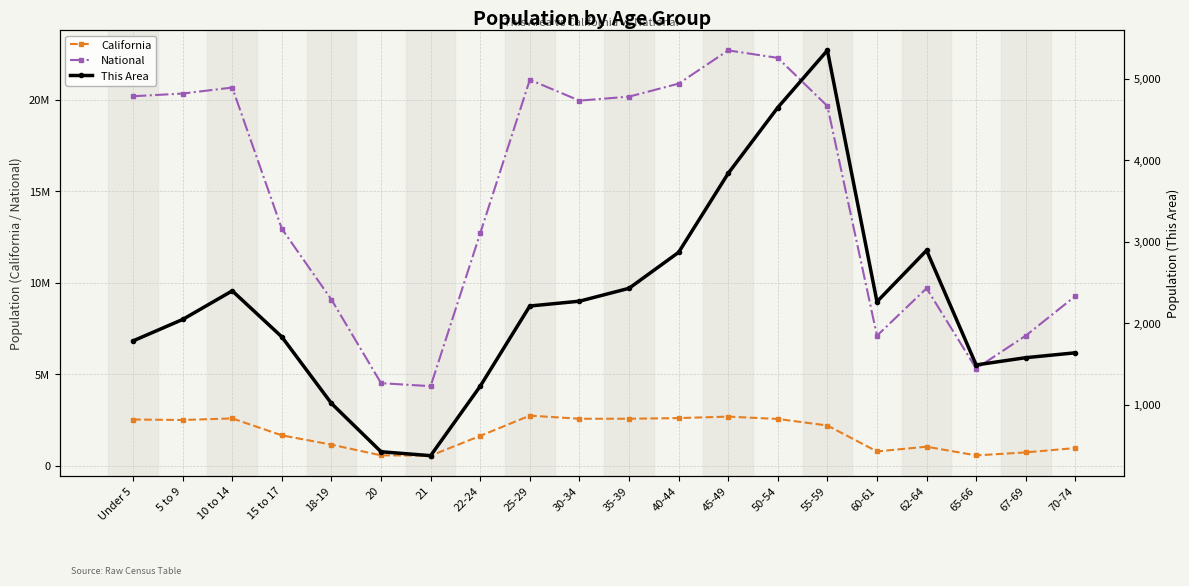

Which series has the largest total across all categories?

National